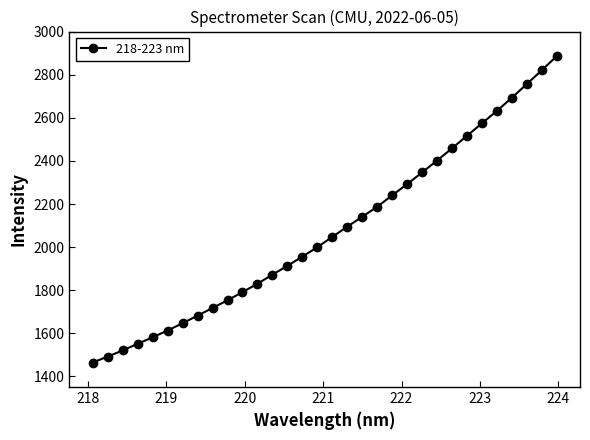

What is the difference between the maximum and second lowest values?

1395.3